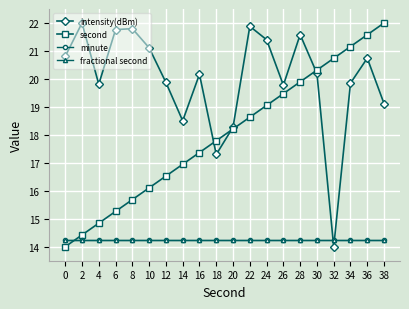

List the labels in order of intensity(dBm) value, largest first.

2, 22, 8, 6, 28, 24, 10, 0, 36, 30, 16, 12, 34, 4, 26, 38, 14, 20, 18, 32